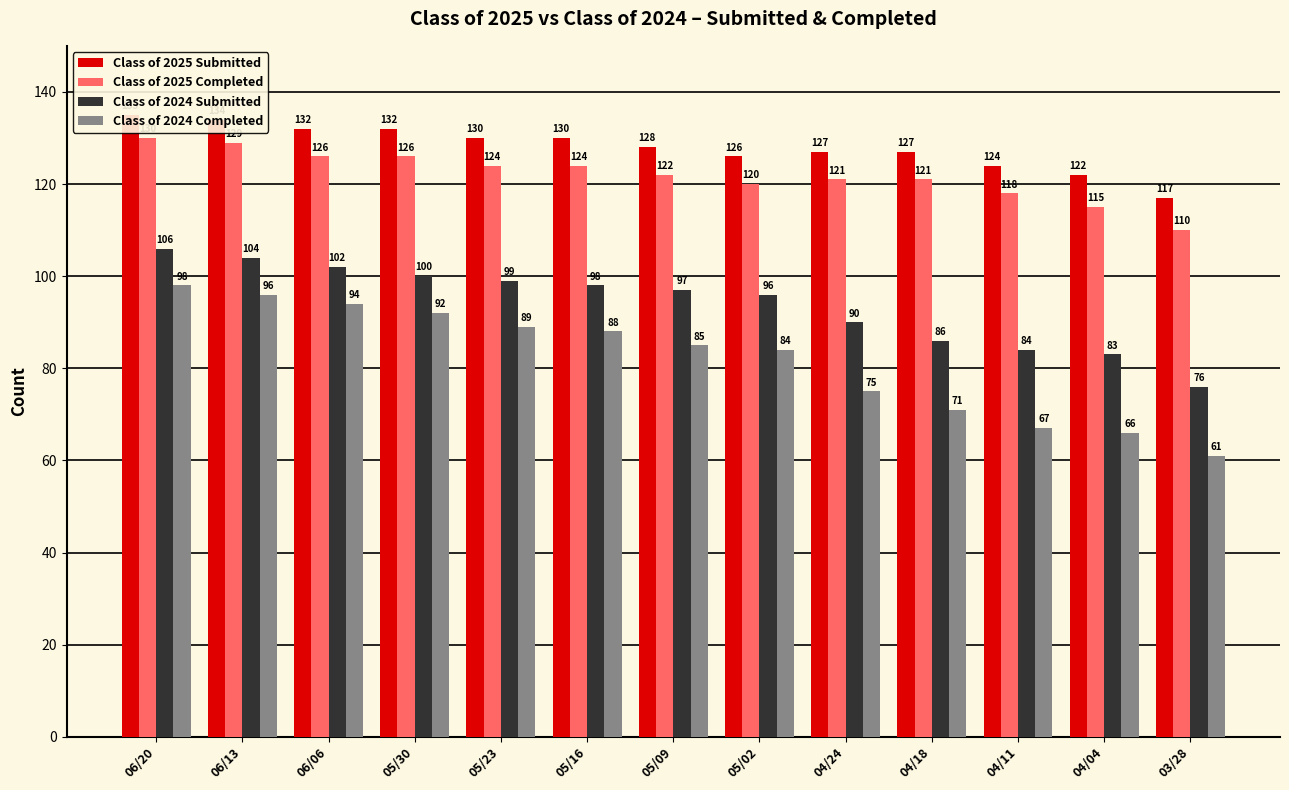

What is the minimum value for Class of 2024 Completed?

61